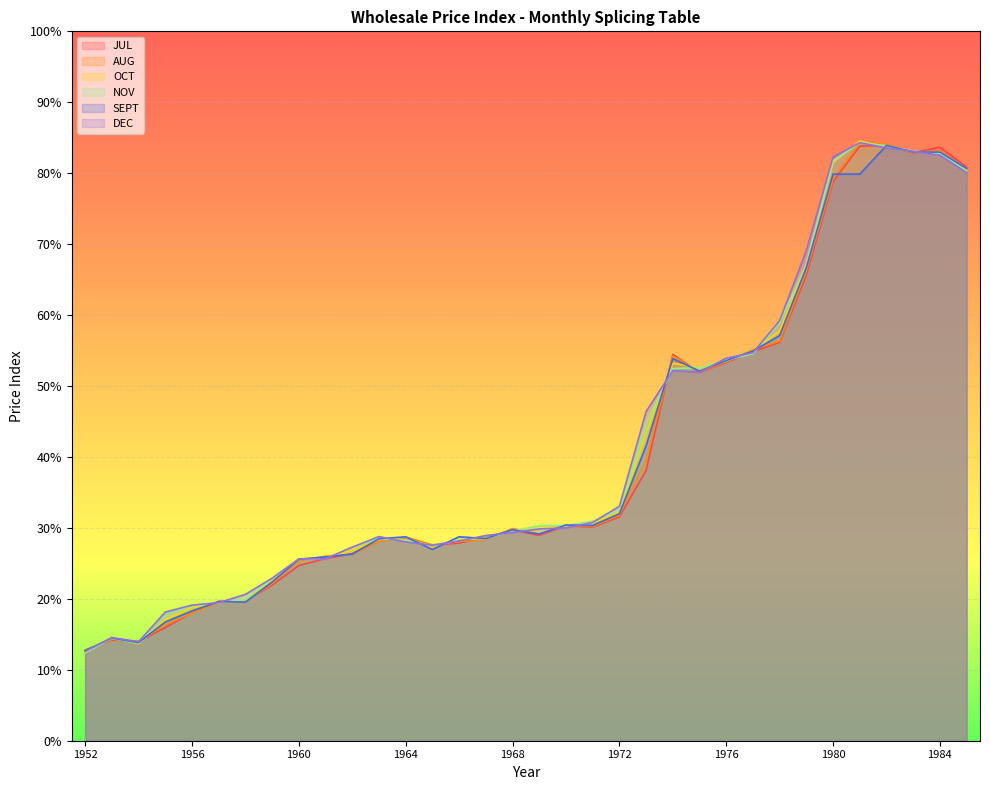

Which series has the widest spread of values?

OCT